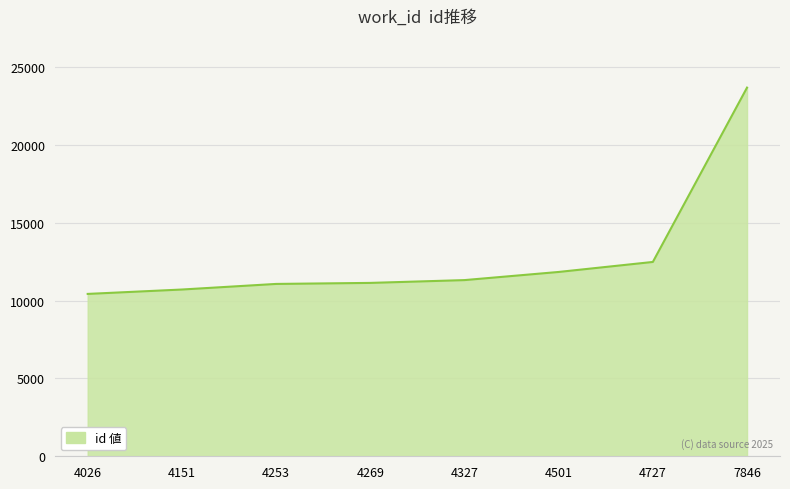

What is the minimum value shown in the chart?

10428